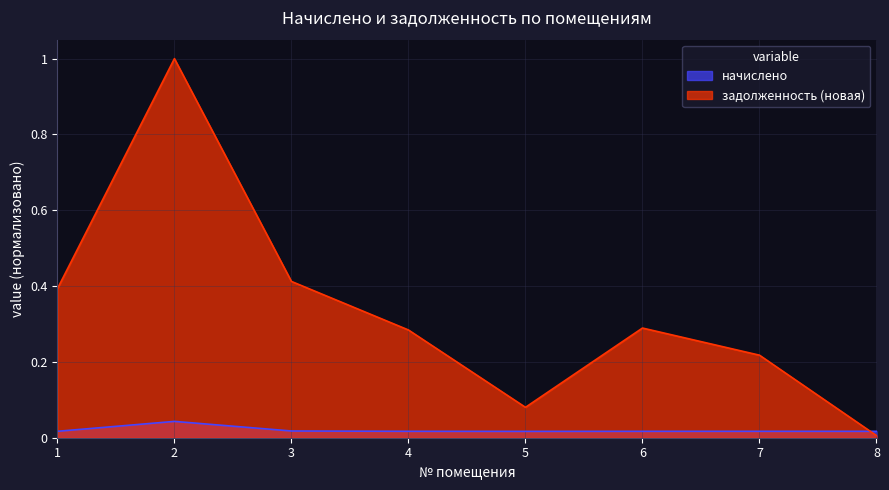

Which category has the highest value in the задолженность (новая) series?

2